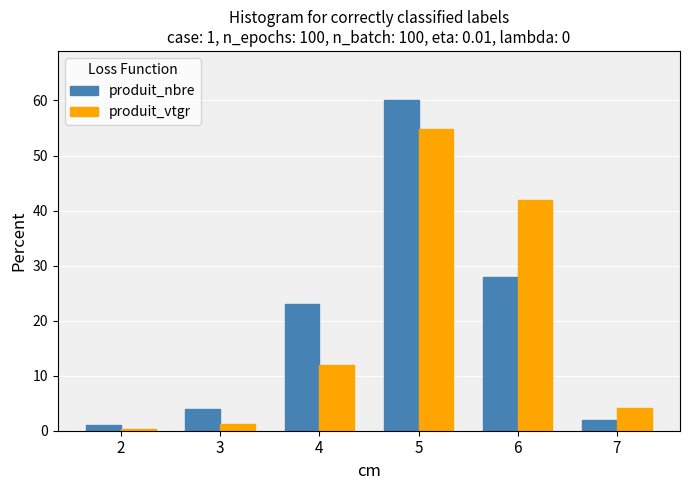

What is the smallest value displayed?

0.2